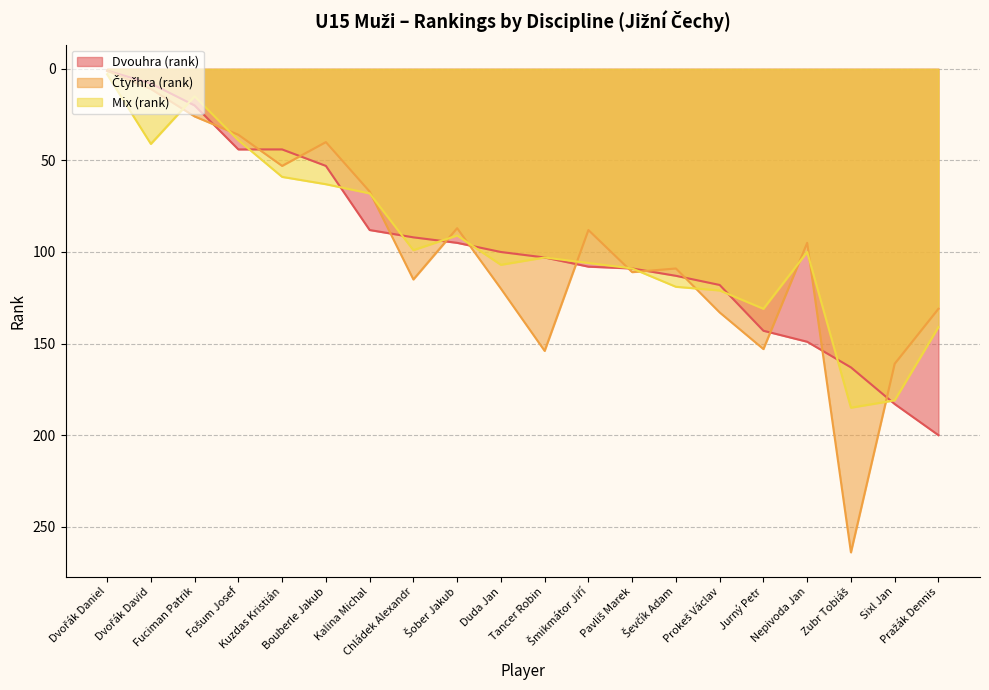

The Dvouhra (rank) series shows 113 at Ševčík Adam. True or false?

True